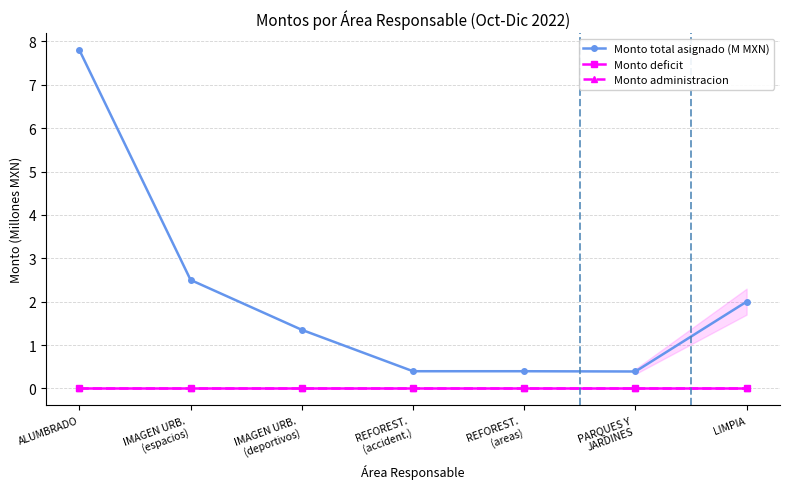

At which label is Monto total asignado (M MXN) closest to 4?

IMAGEN URB.
(espacios)